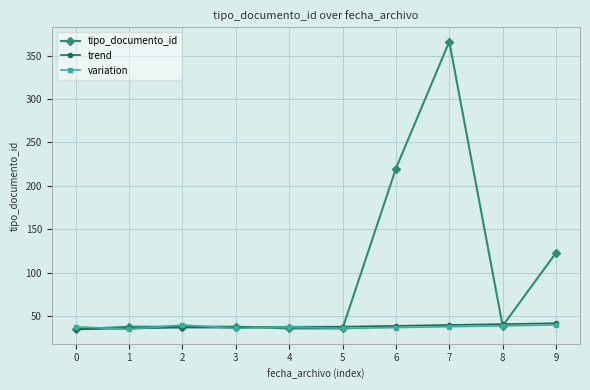

What is the total value across all series at 6?

296